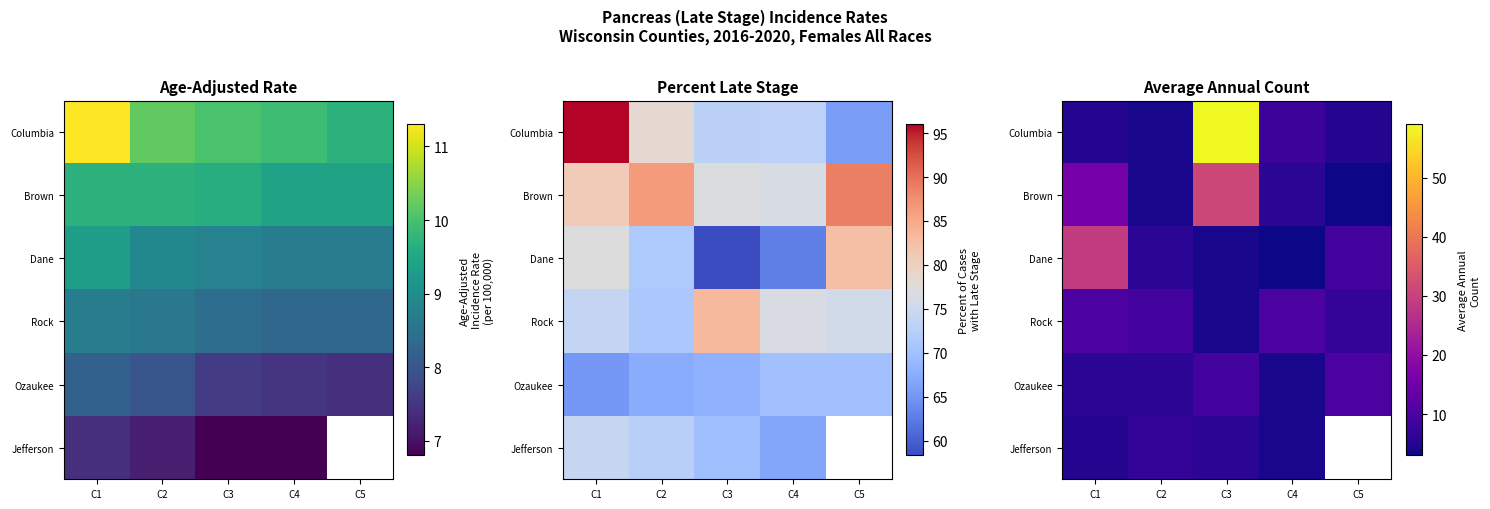

Is the value of Ozaukee at C5 greater than the value of Columbia at C3?

No